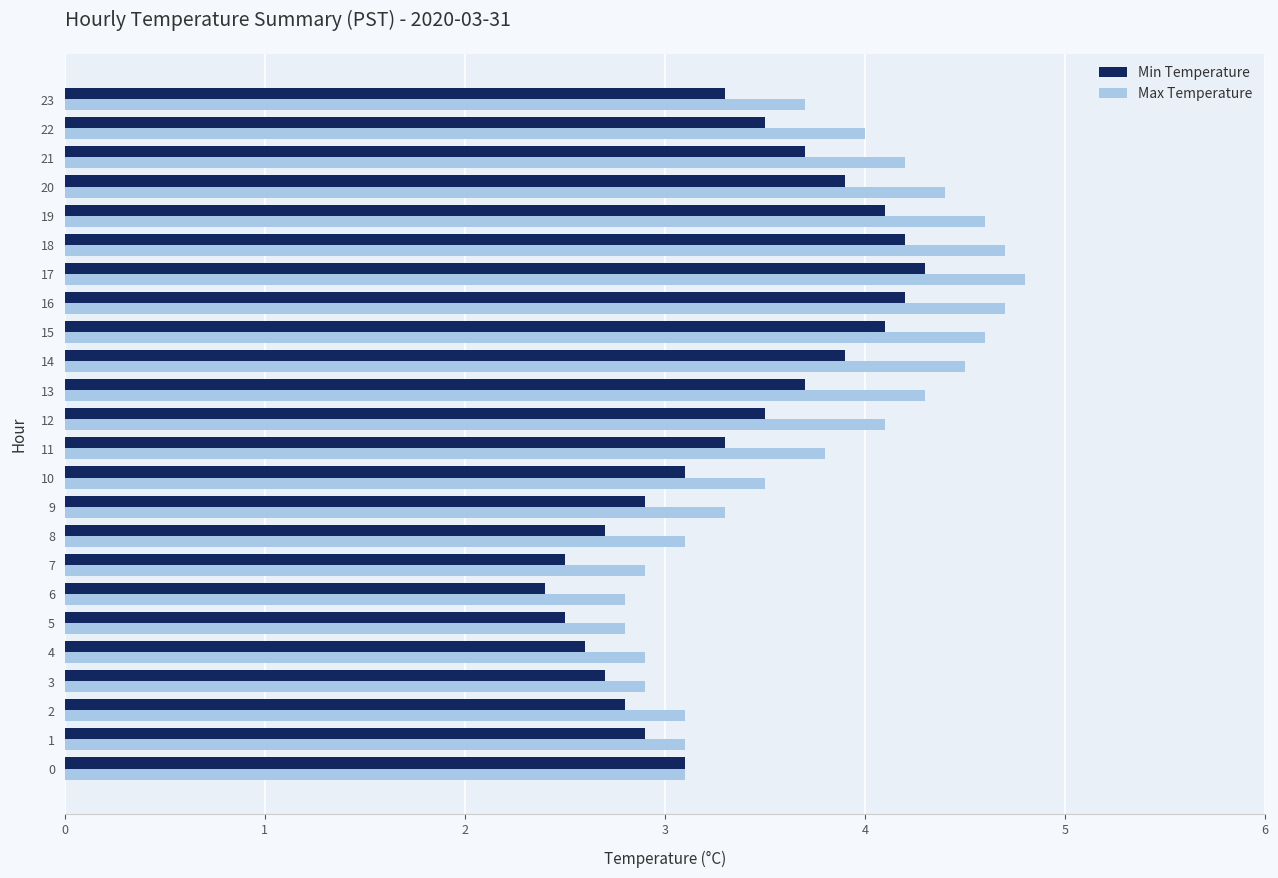

How many distinct data groups are displayed?

2